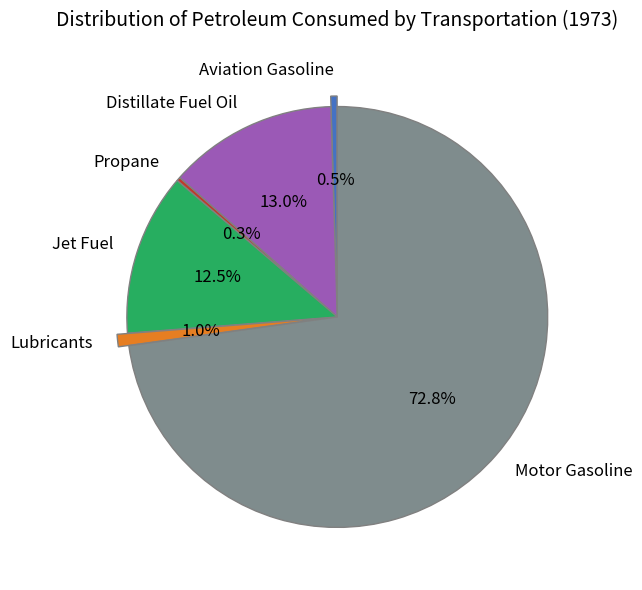

Combined, do Propane and Jet Fuel account for over 50%?

No